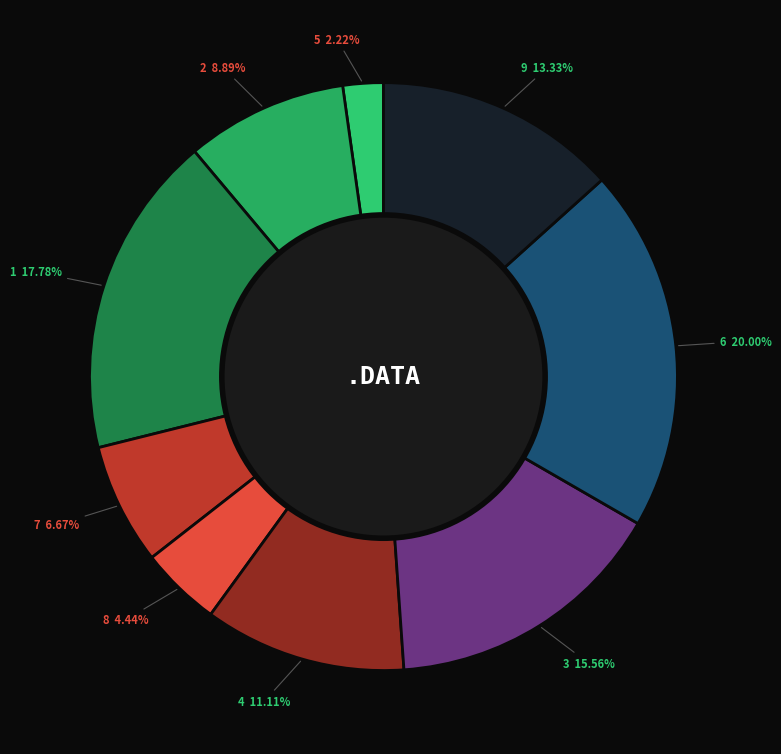

What is the ratio of the value at 4 to the value at 5?

5.0